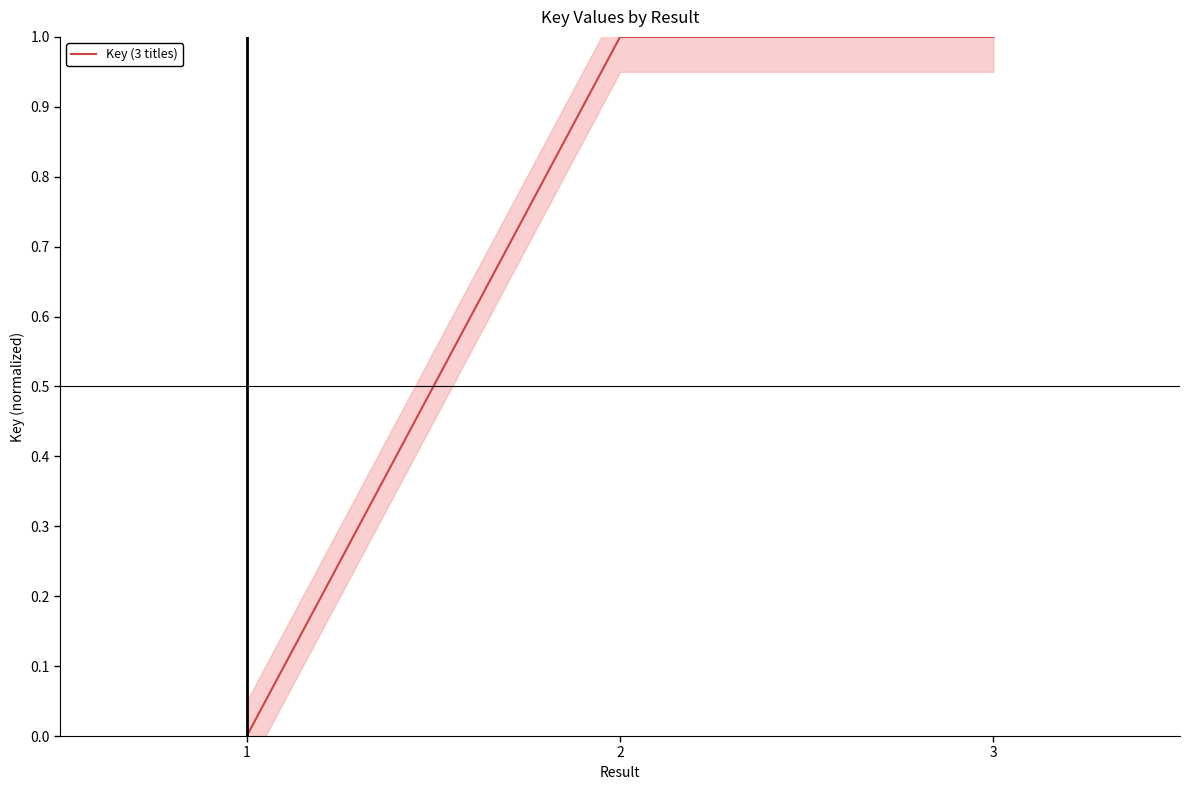

Where is the data nearest to the value 0?

1